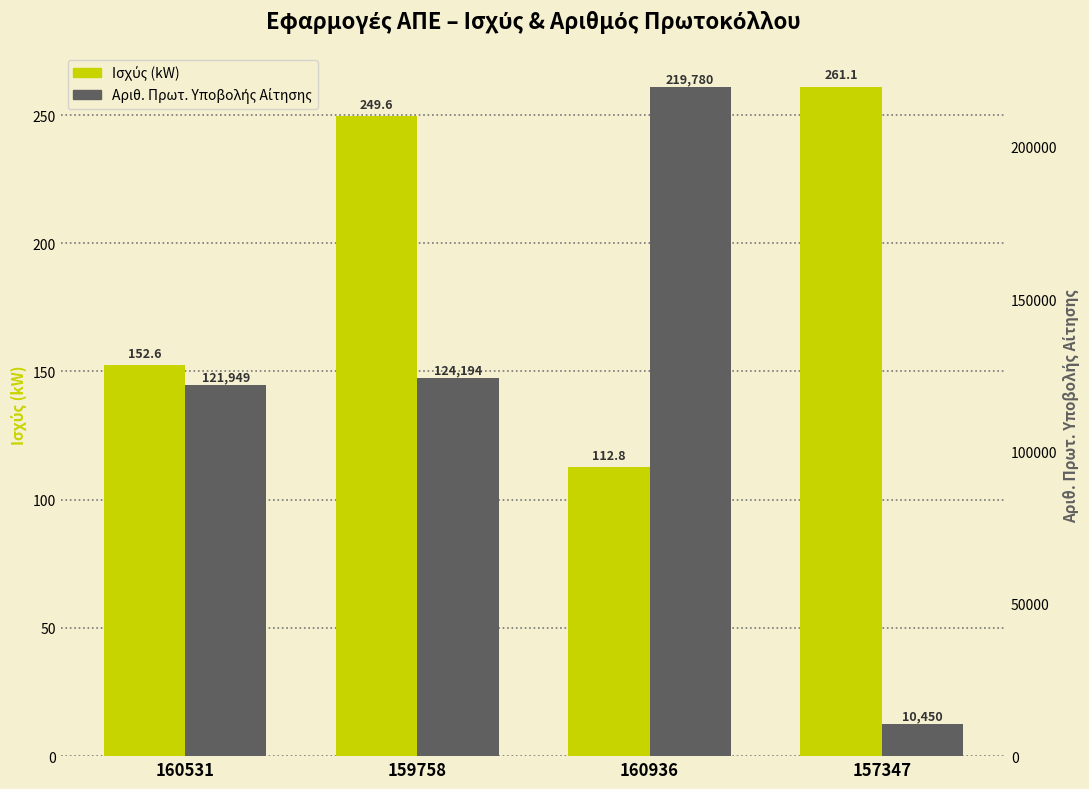

Are the bars grouped side by side (vs. stacked)?

Yes